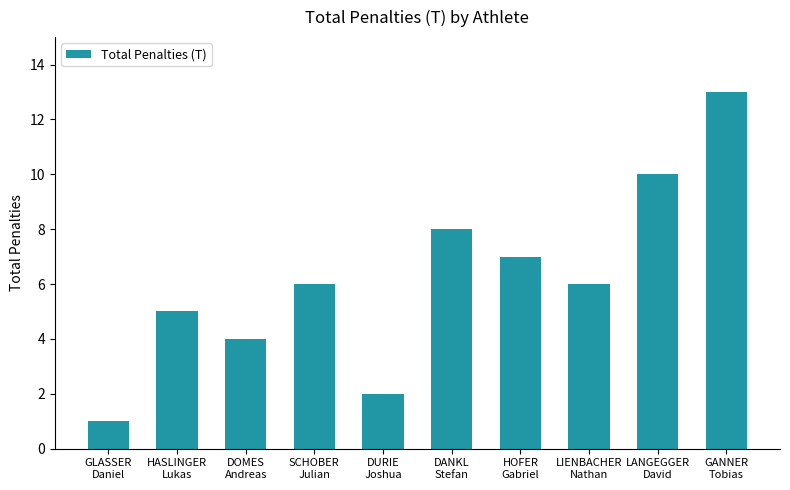

True or false: the data shows 8 at SCHOBER
Julian.

False